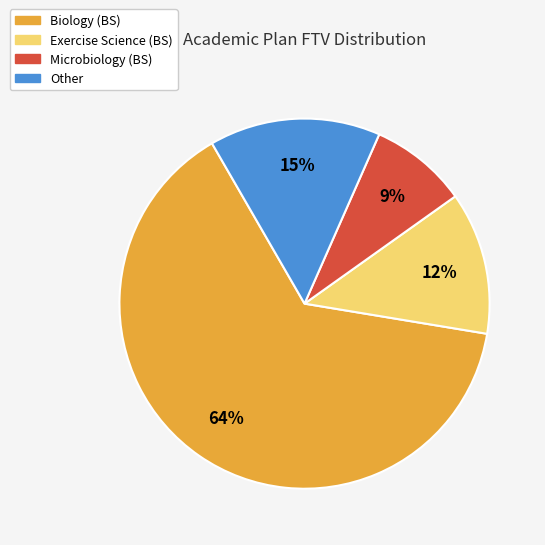

Is there any slice that represents more than half of the pie?

Yes